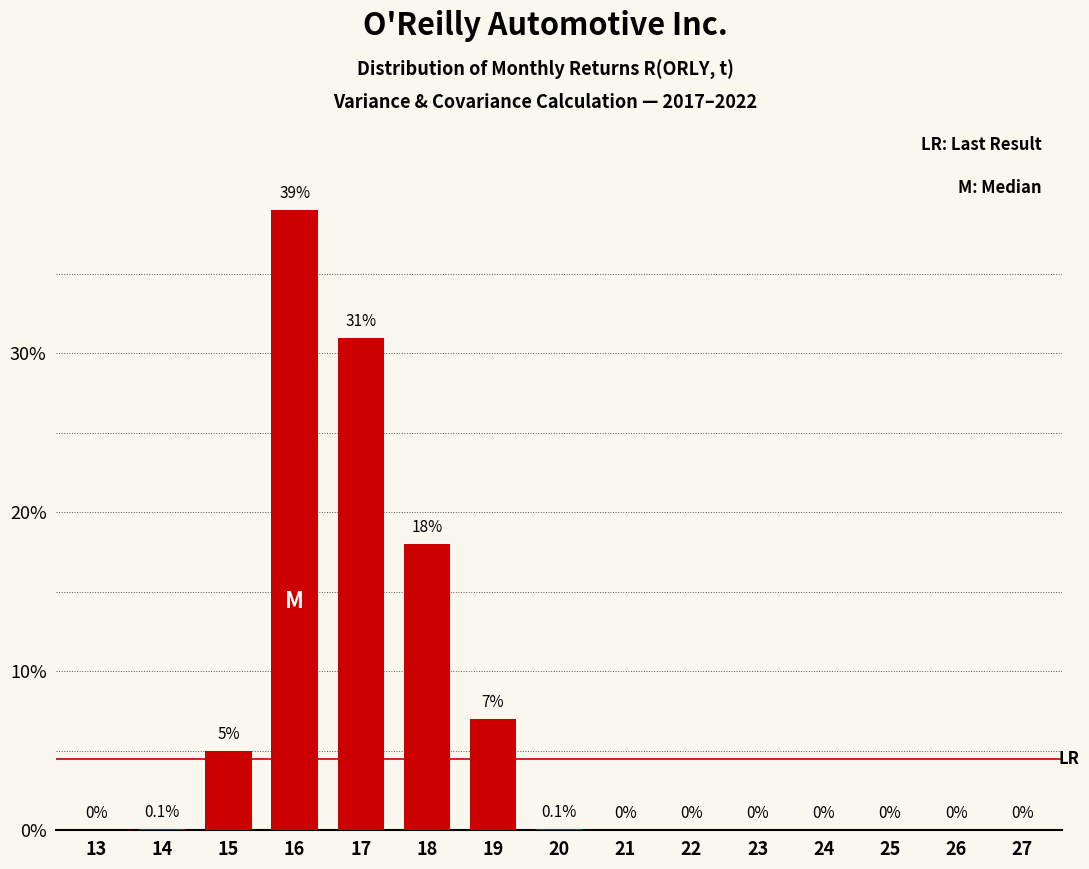

Reading left to right, extract all data points from this chart.

13=0.0	14=0.1	15=5.0	16=39.0	17=31.0	18=18.0	19=7.0	20=0.1	21=0.0	22=0.0	23=0.0	24=0.0	25=0.0	26=0.0	27=0.0